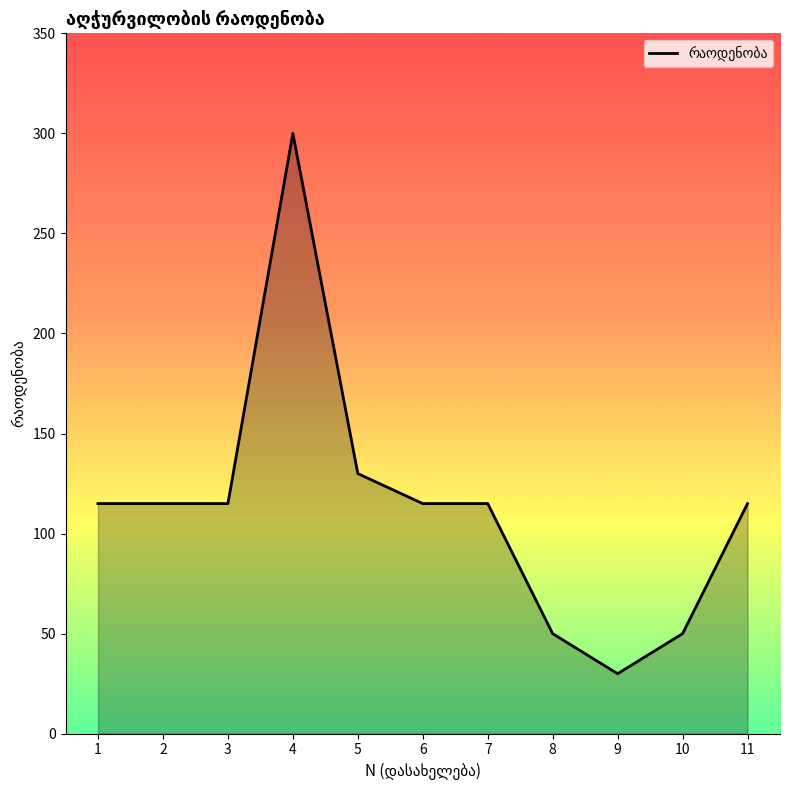

Is it true that the value at 9 is 11?

False